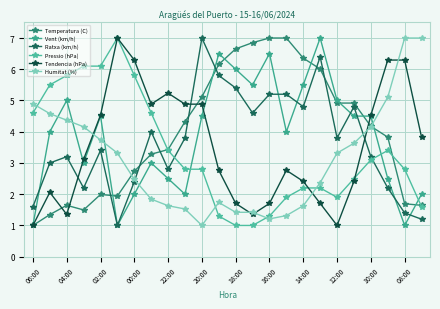

Is this an area chart (filled region under the line)?

No